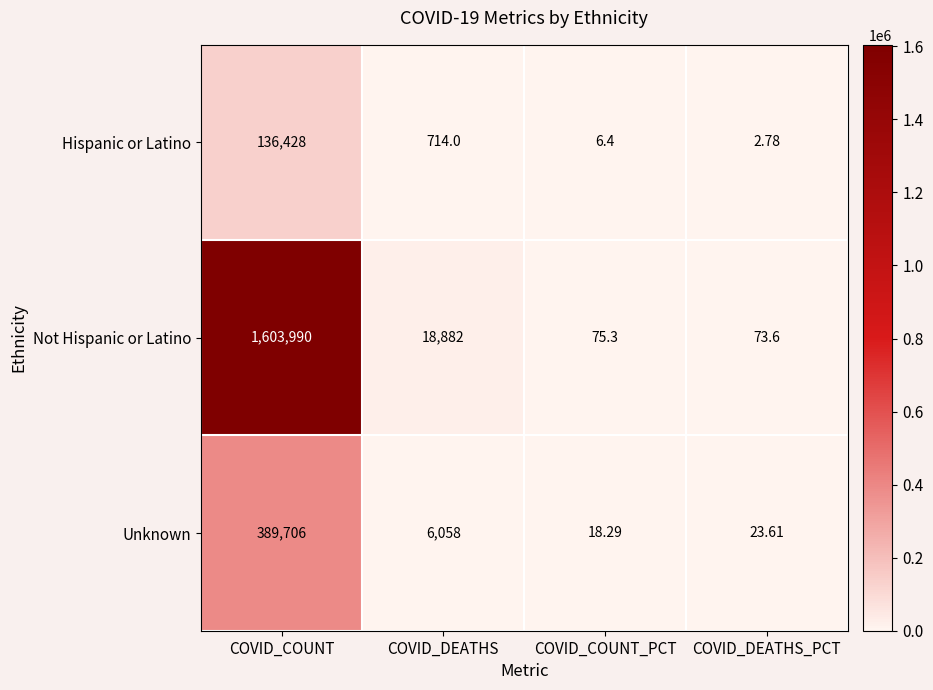

Rank the series by their maximum value, from highest to lowest.

Not Hispanic or Latino, Unknown, Hispanic or Latino